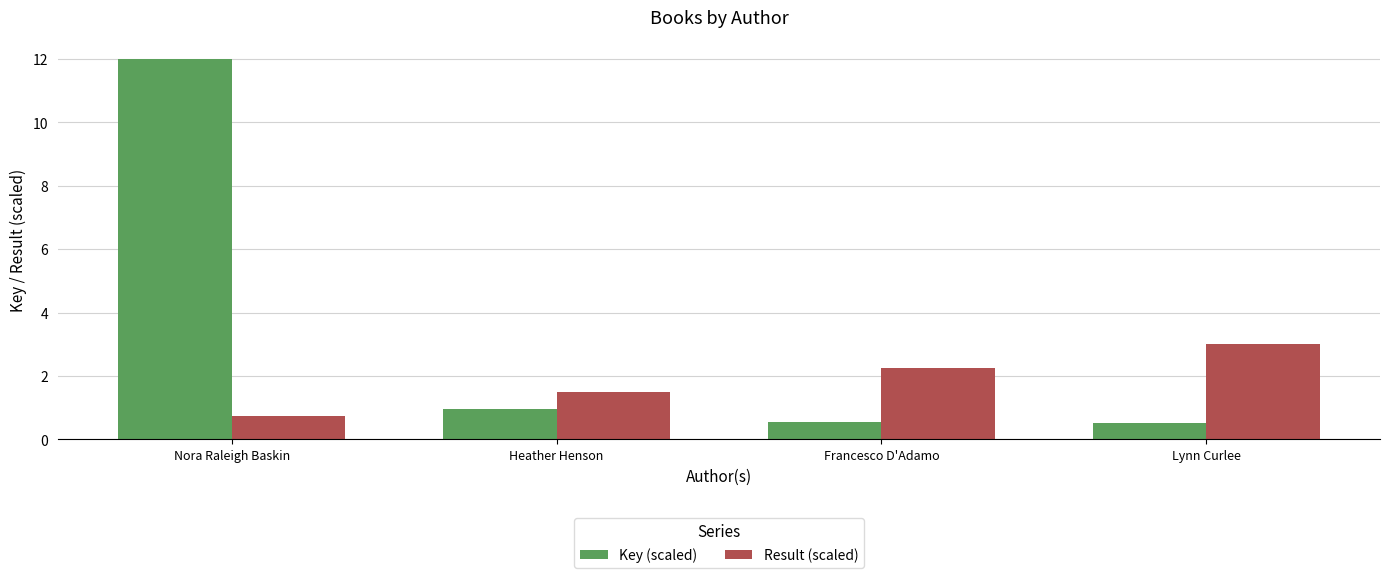

How many data points does each series have?

4